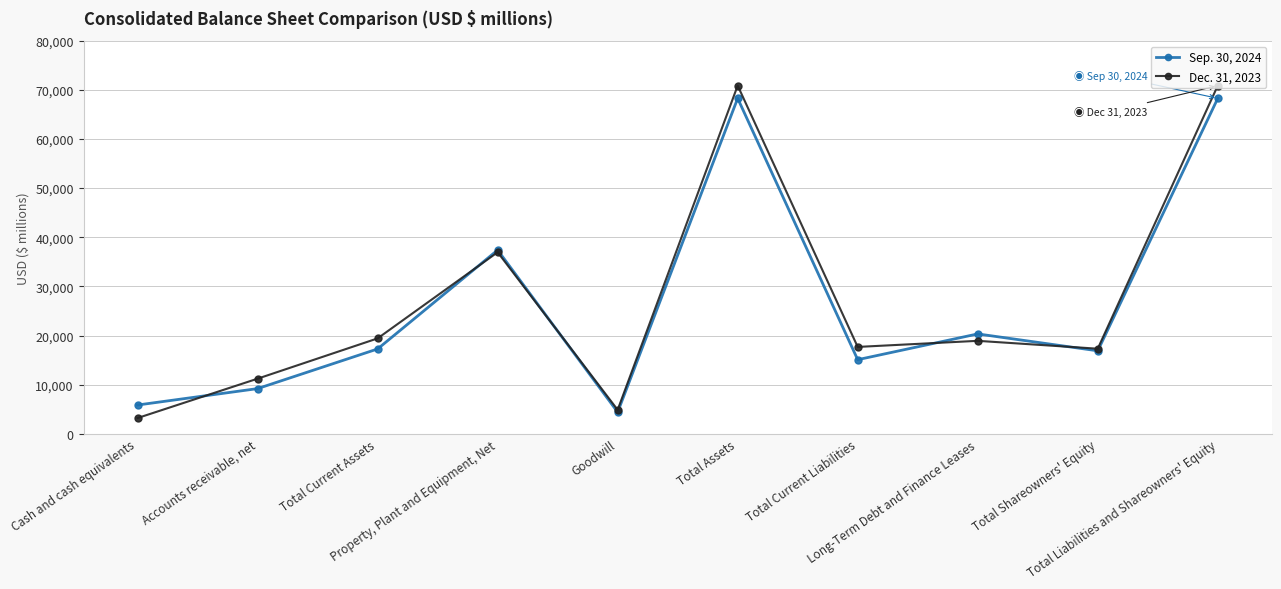

What is the average value of the Sep. 30, 2024 series?

26293